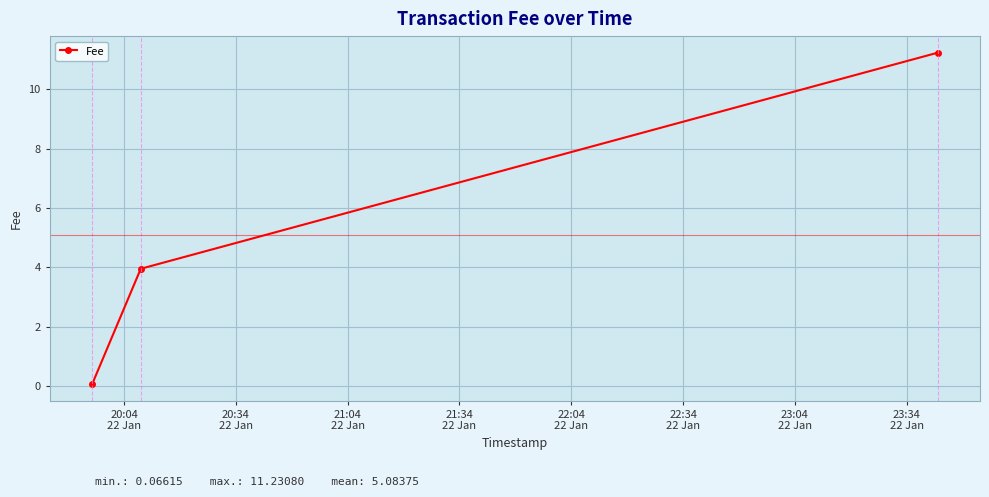

What is the minimum value shown in the chart?

0.1